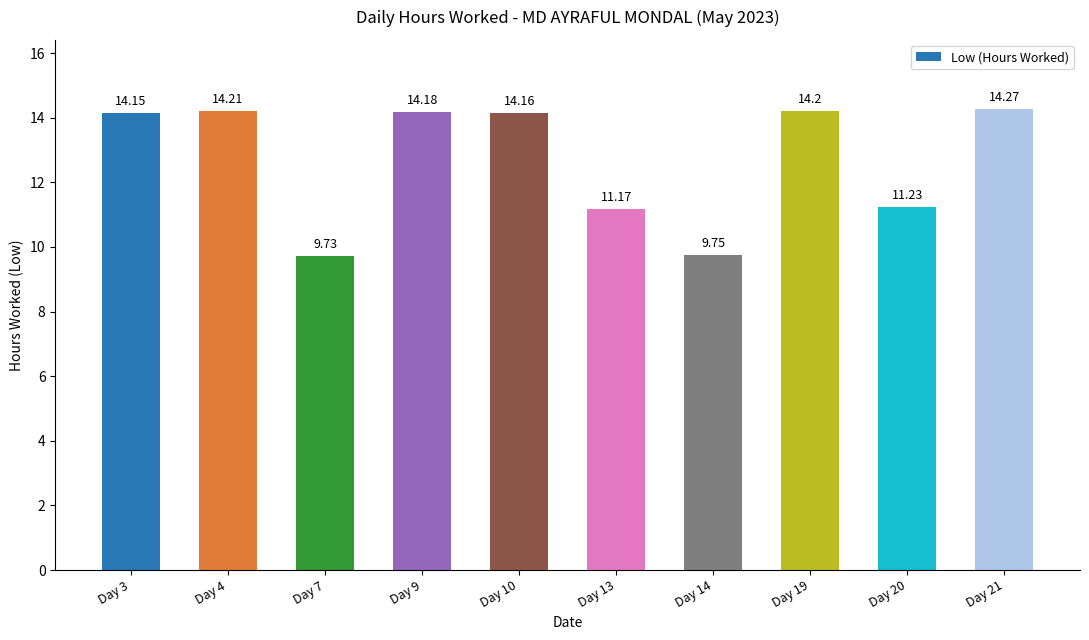

What is the smallest value displayed?

9.7